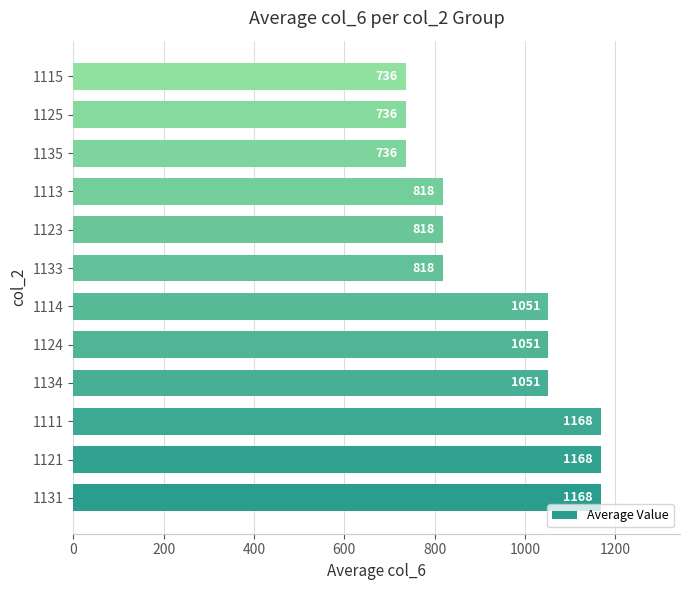

Count the values in the range 818 to 1168.

9